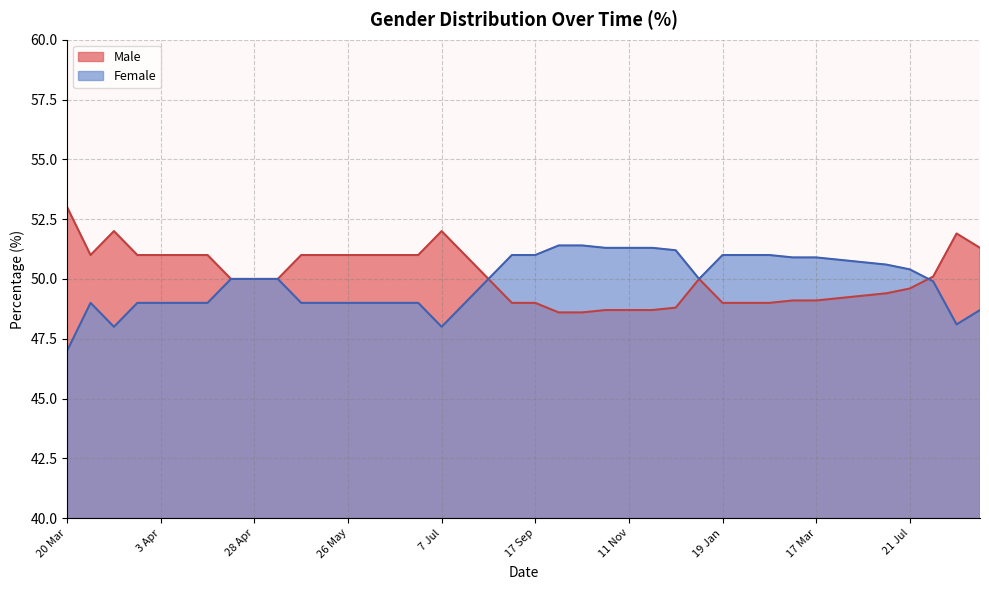

What are all the series names shown in the legend?

Male, Female